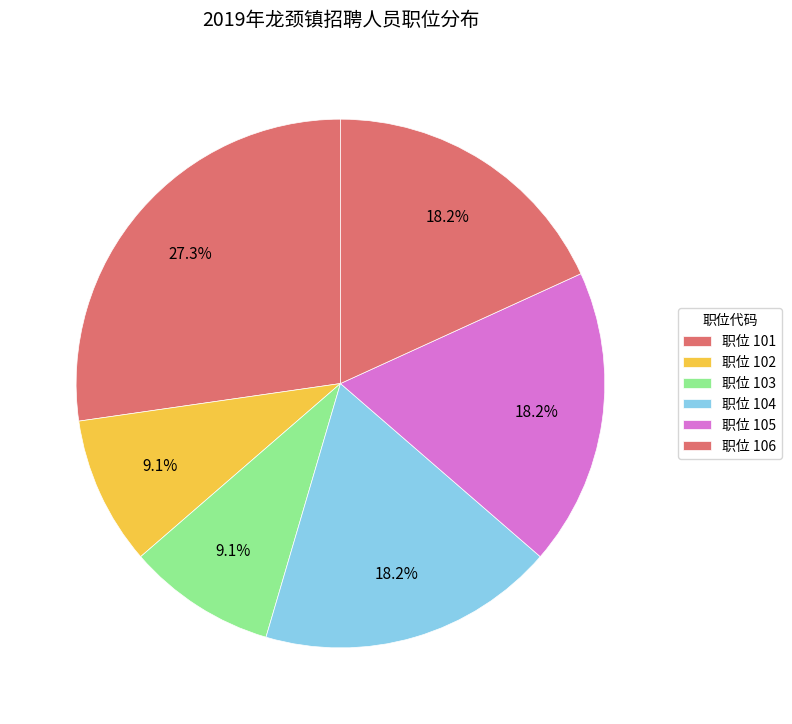

What is the largest slice in the pie chart?

职位 101